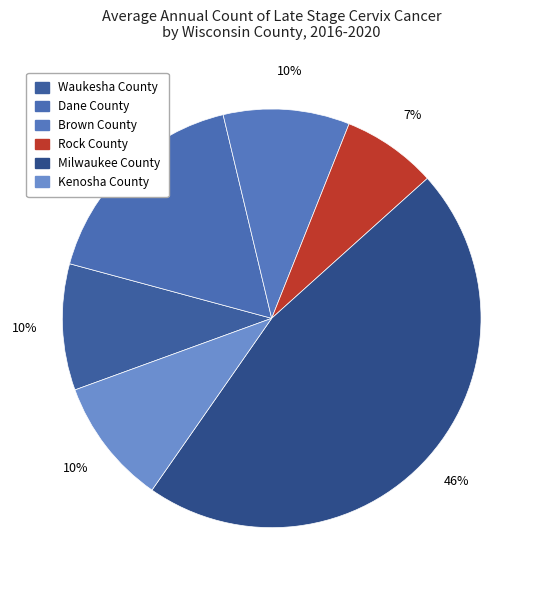

How many slices are in this pie chart?

6